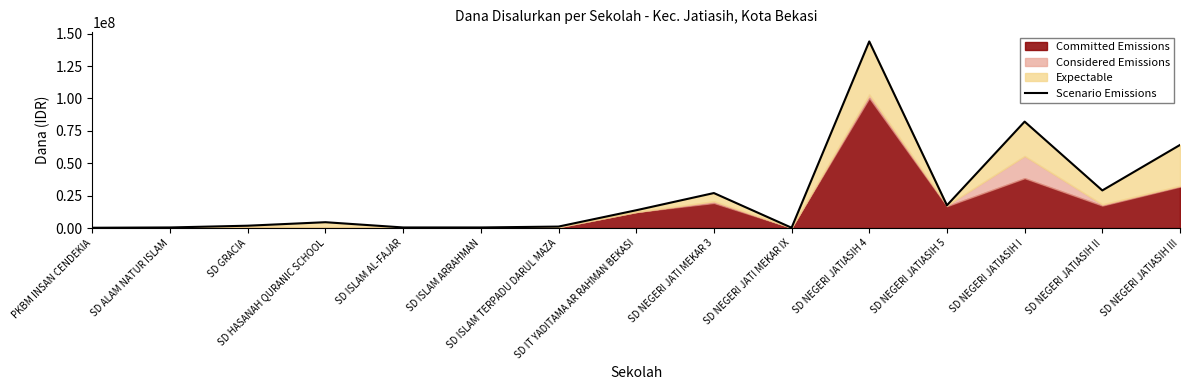

Does the chart display data point markers on the line(s)?

No